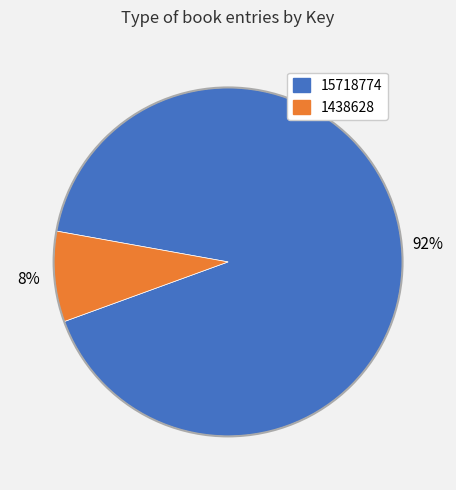

True or false: 15718774 accounts for 82% of the total.

False